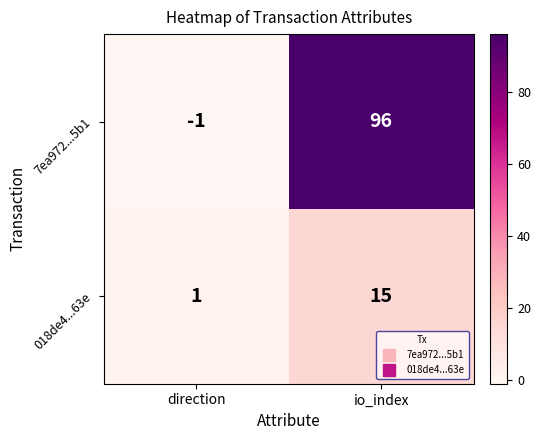

What is the difference between the maximum and minimum values in the 7ea972...5b1 series?

97